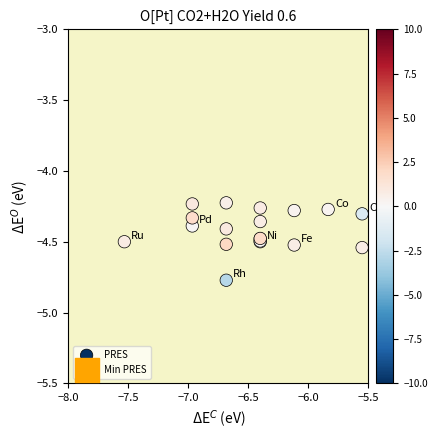

What is the difference between the second highest and second lowest values?

0.5